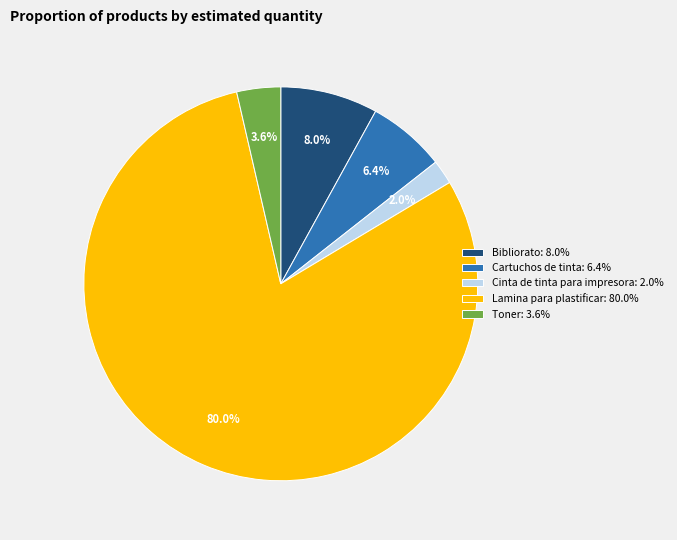

Which has a higher value, Bibliorato or Toner?

Bibliorato